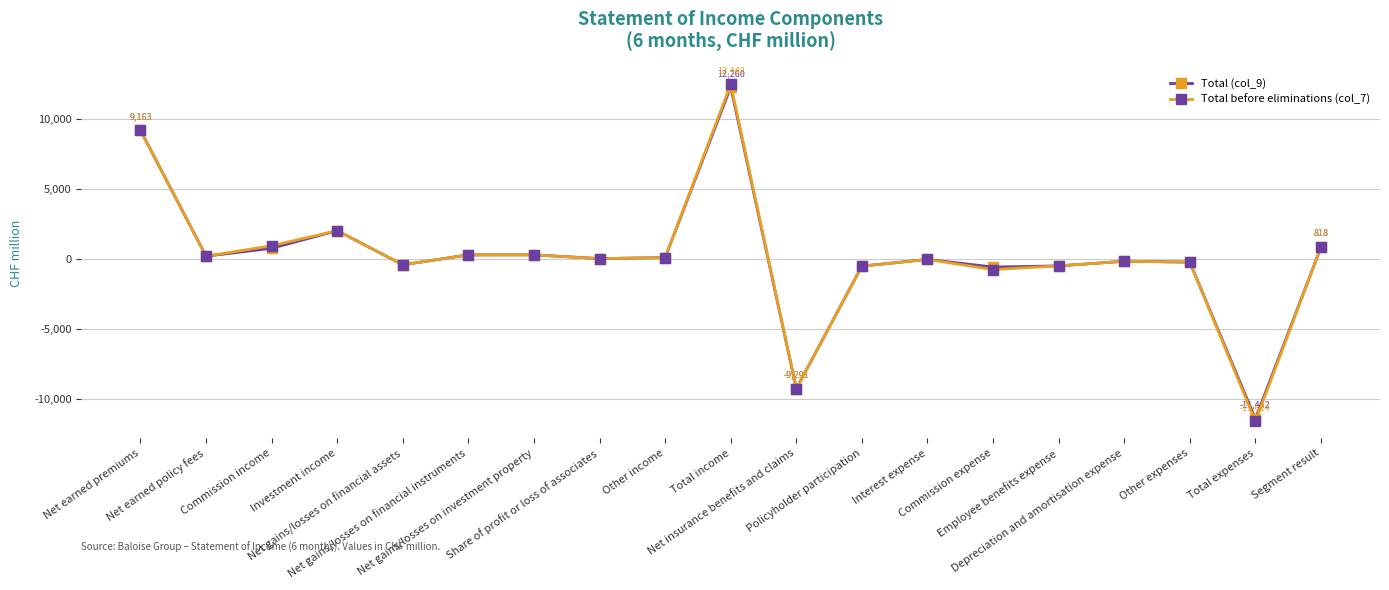

True or false: Total before eliminations (col_7) has more than 1 points higher than both neighbors.

True